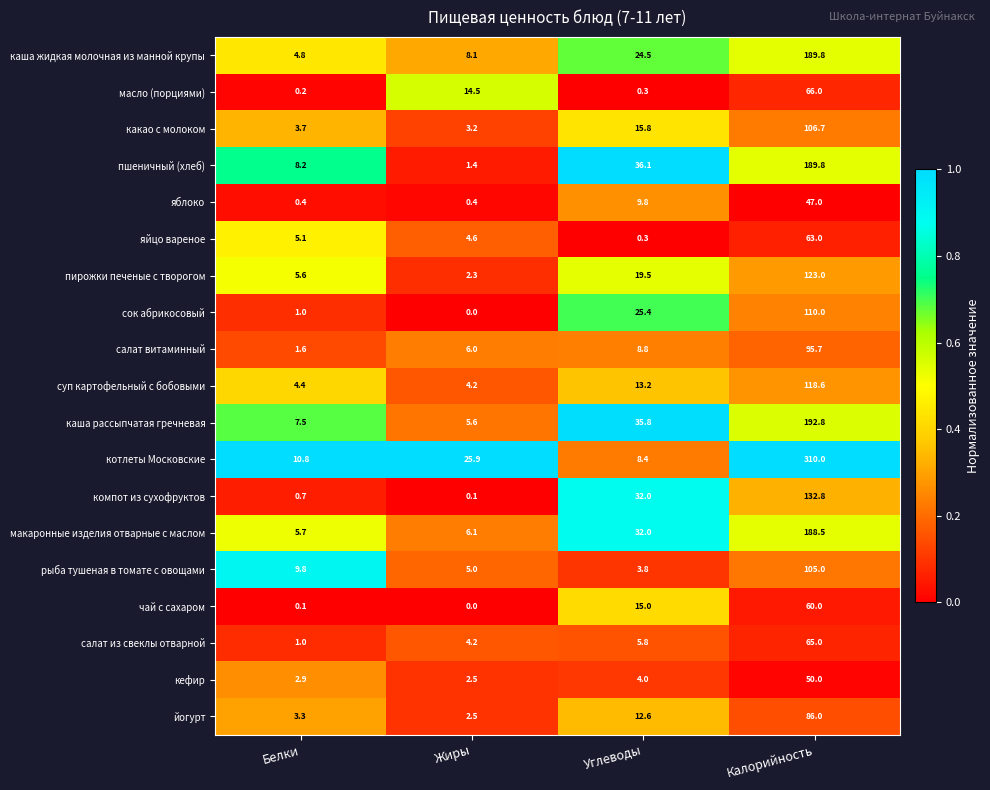

What is the sum of all рыба тушеная в томате с овощами values?

123.6